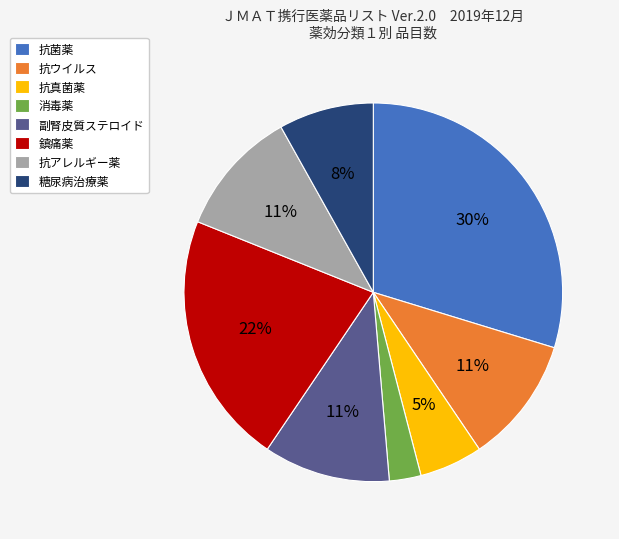

Does 抗真菌薬 account for over 50% of the chart?

No